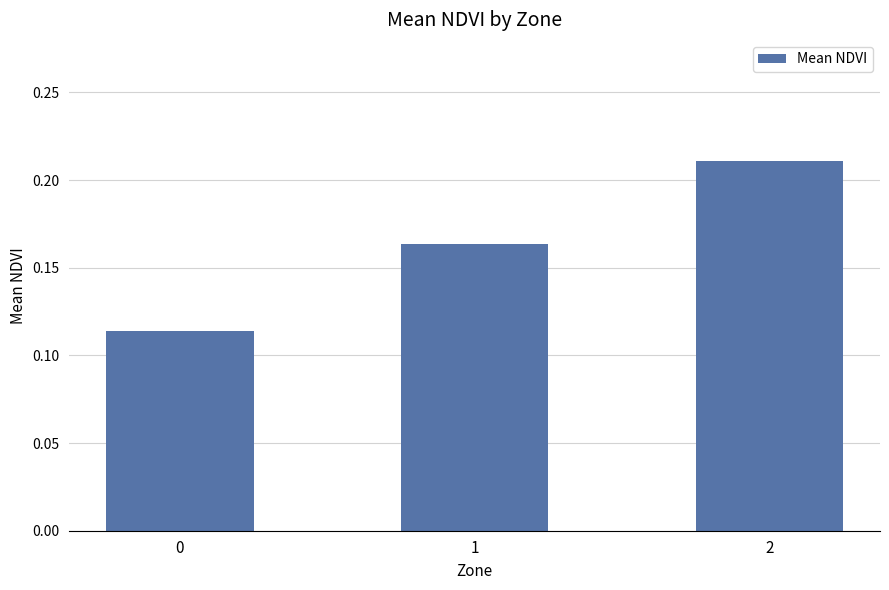

Rank the categories by value from lowest to highest.

0, 1, 2